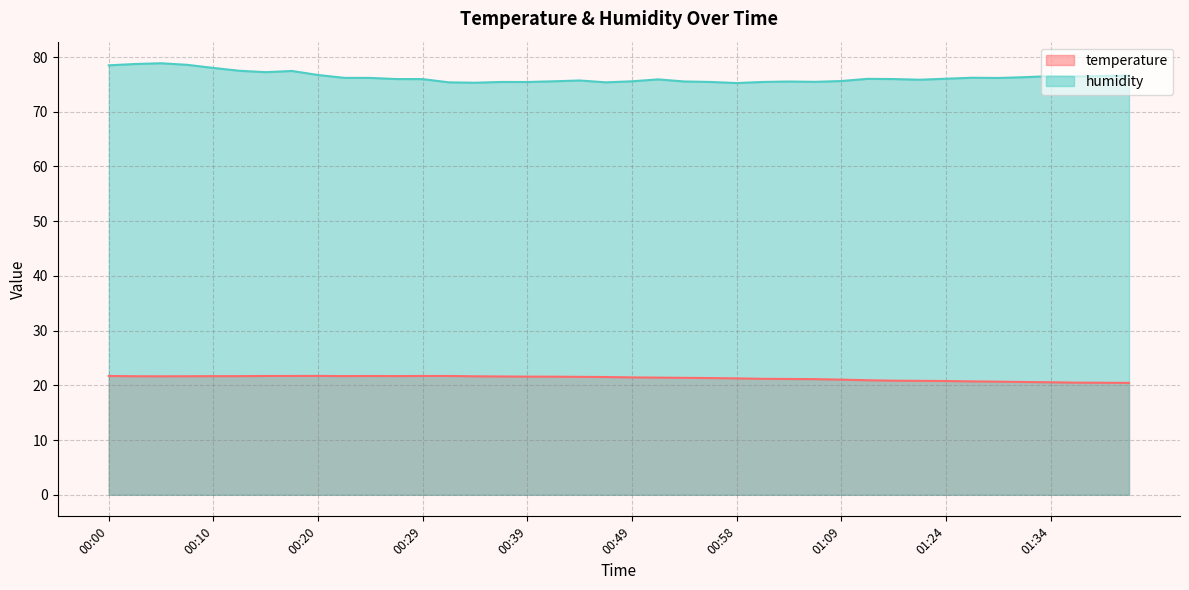

What is the value of the temperature point at the 28th from the left?

21.1